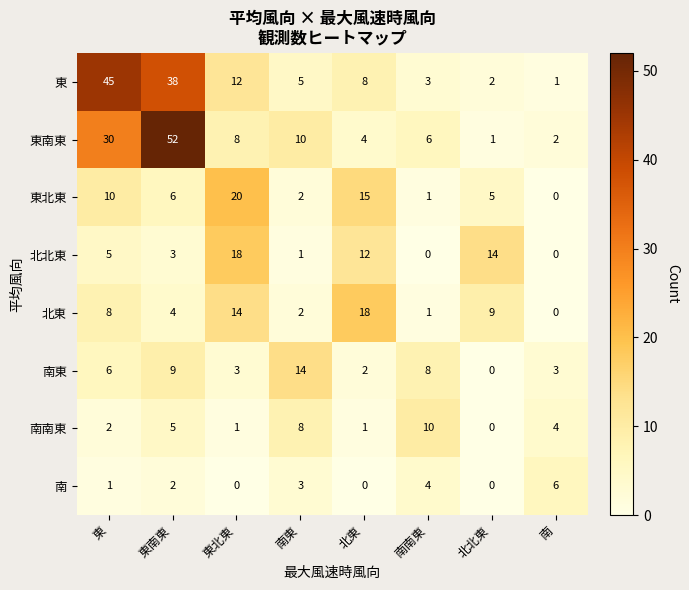

List the labels in order of 東南東 value, smallest first.

北北東, 南, 北東, 南南東, 東北東, 南東, 東, 東南東